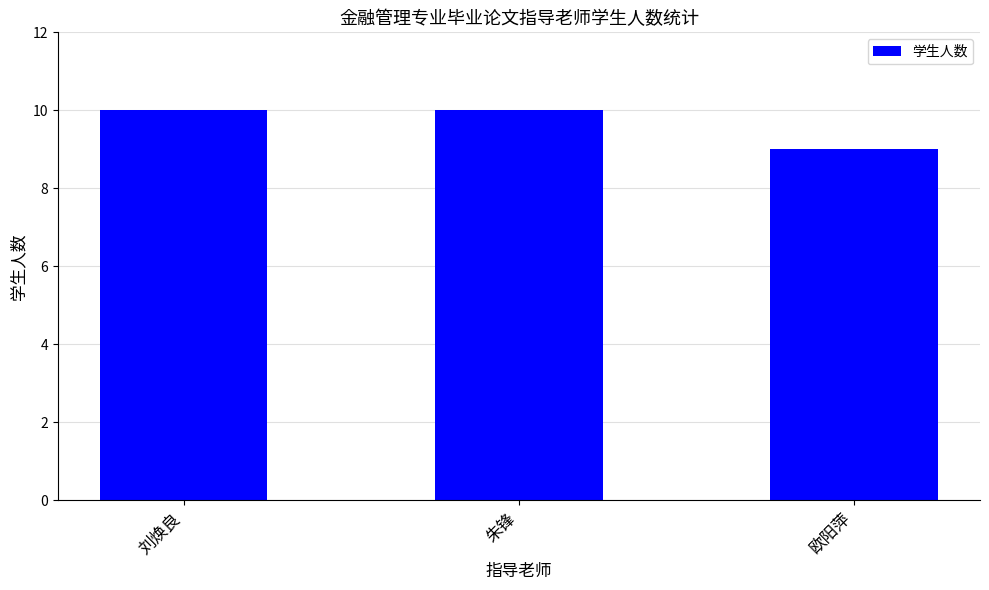

Does the chart contain stacked bars?

No